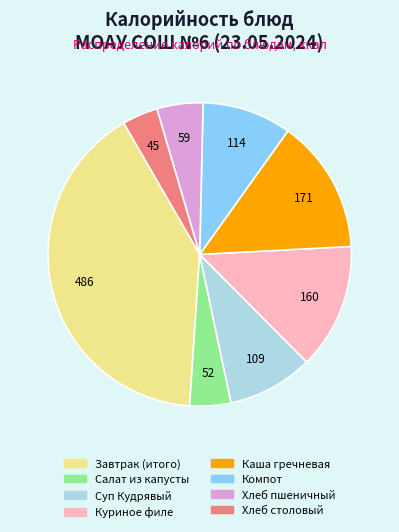

Do Хлеб столовый and Хлеб пшеничный together represent more than half of the pie?

No